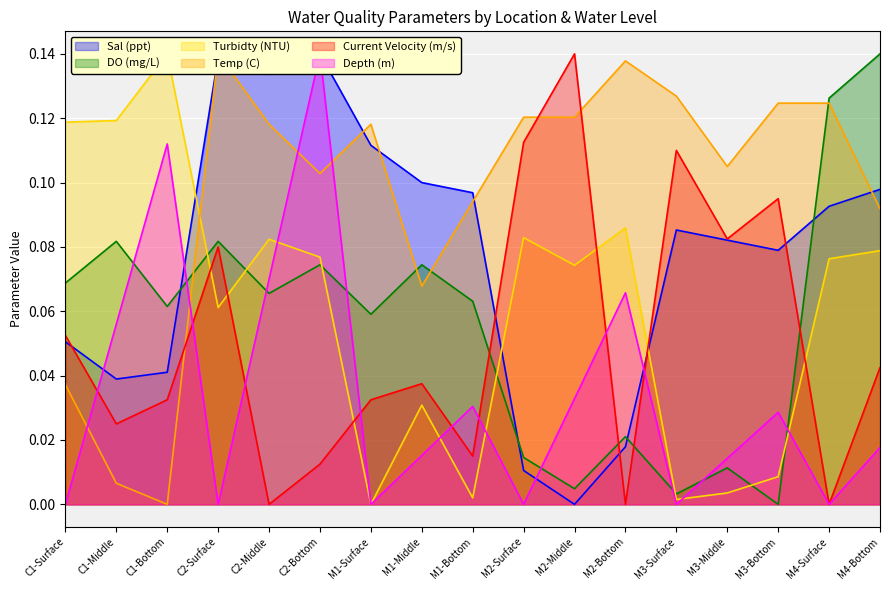

List the labels in order of Sal (ppt) value, smallest first.

M2-Middle, M2-Surface, M2-Bottom, C1-Middle, C1-Bottom, C1-Surface, M3-Bottom, M3-Middle, M3-Surface, M4-Surface, M1-Bottom, M4-Bottom, M1-Middle, M1-Surface, C2-Middle, C2-Surface, C2-Bottom